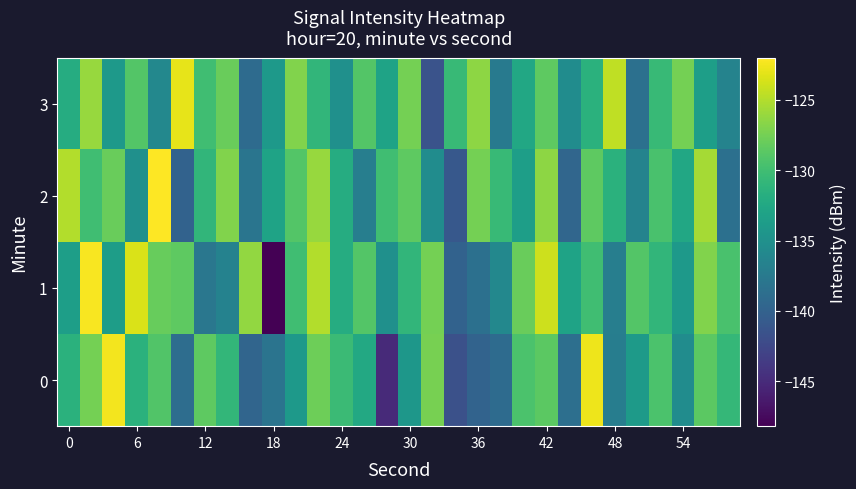

Which series has the largest total across all categories?

1